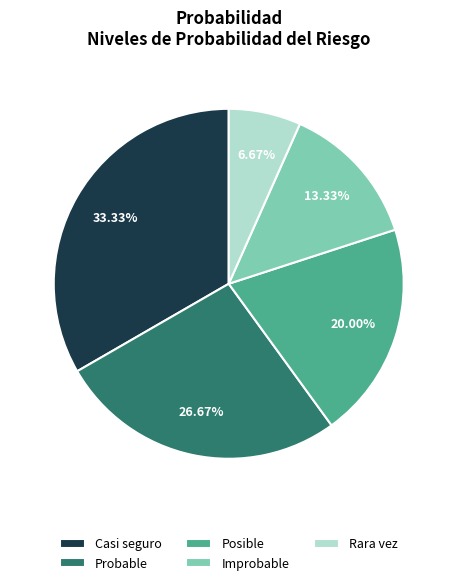

Is it true that Casi seguro is 33% of the pie?

True